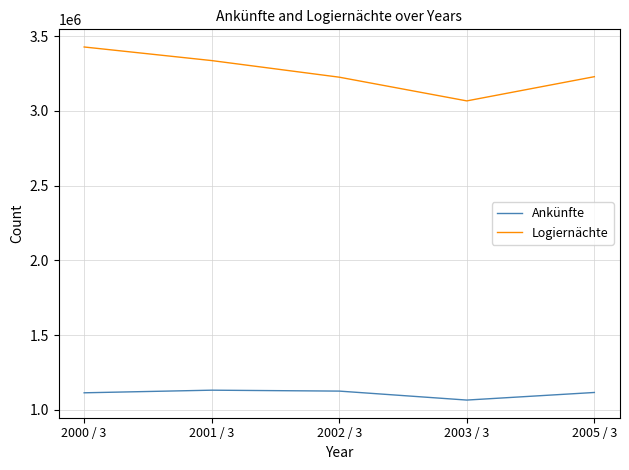

True or false: Ankünfte and Logiernächte intersect in this chart.

False